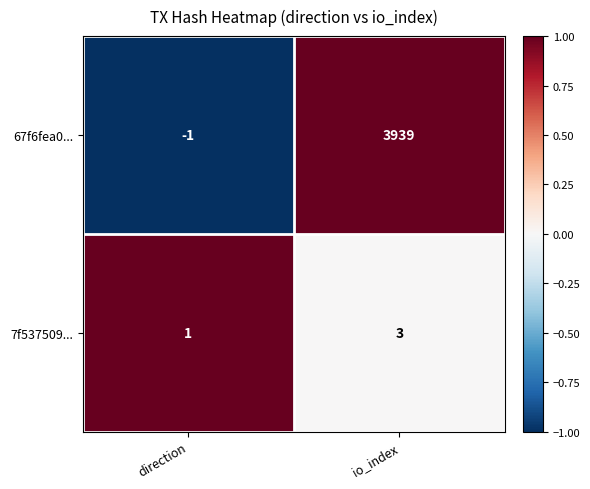

What is the total value across all series at io_index?

3942